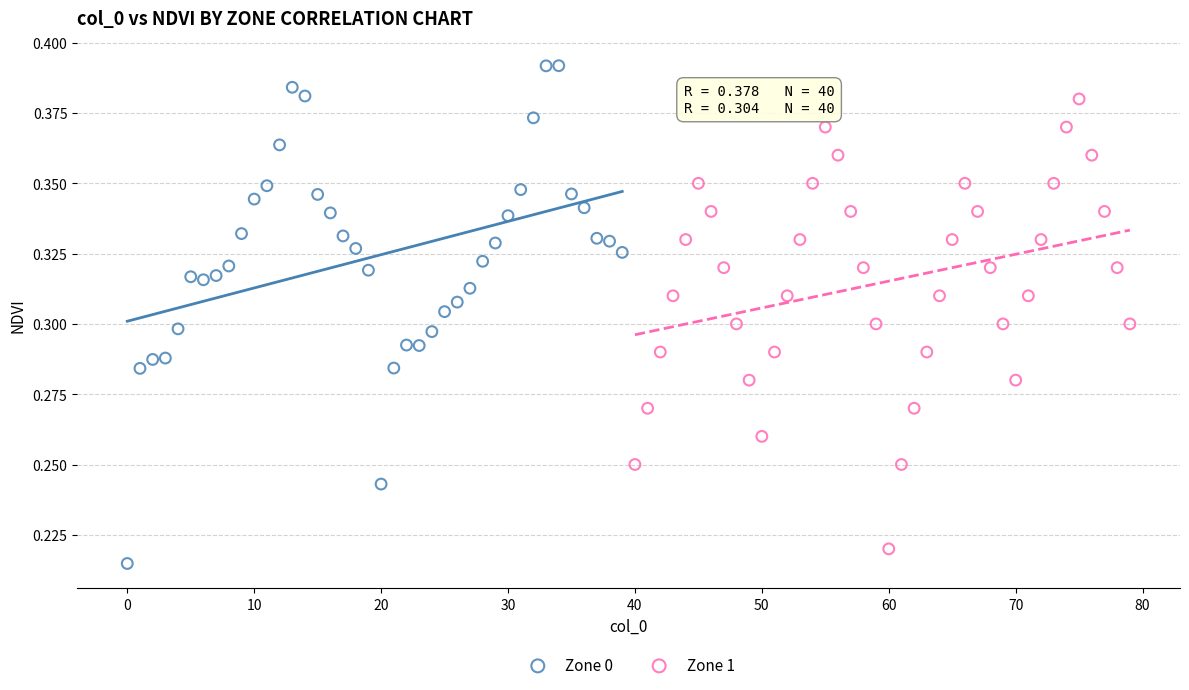

Which series contains the highest Y value?

Zone 0